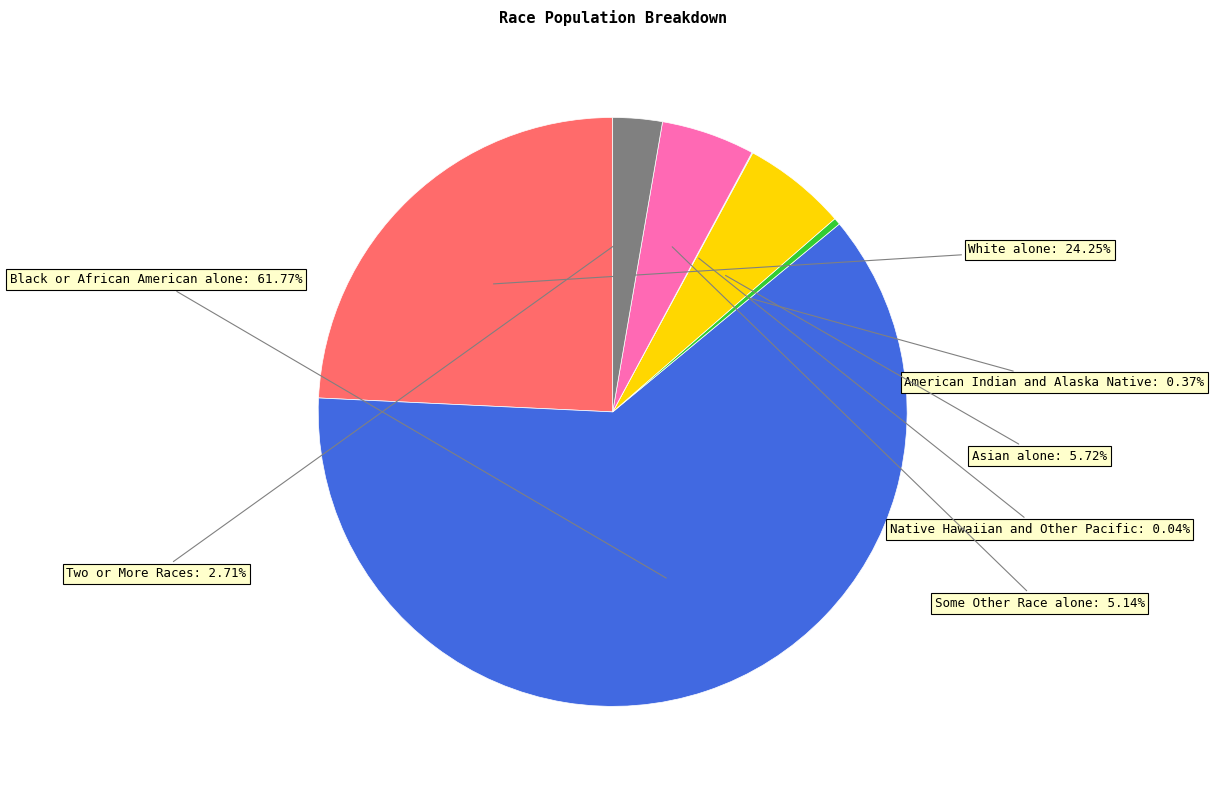

Does any single category account for the majority?

Yes